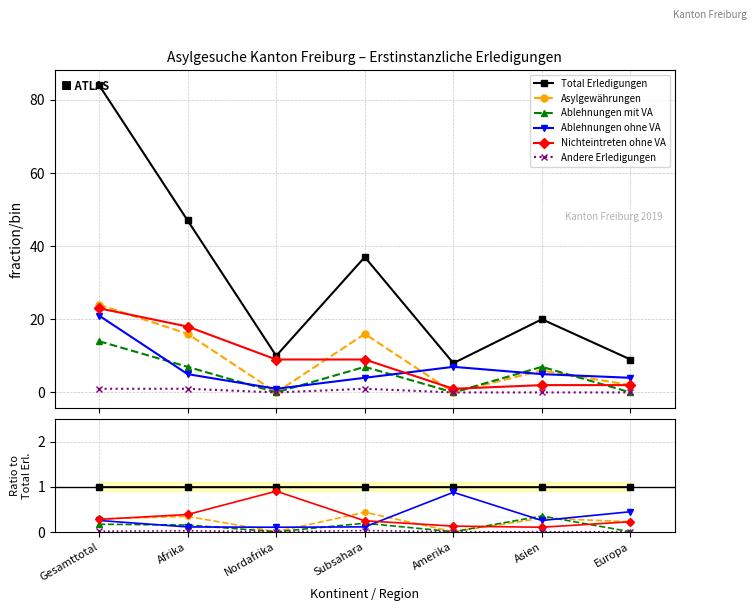

Is this an area chart (filled region under the line)?

No